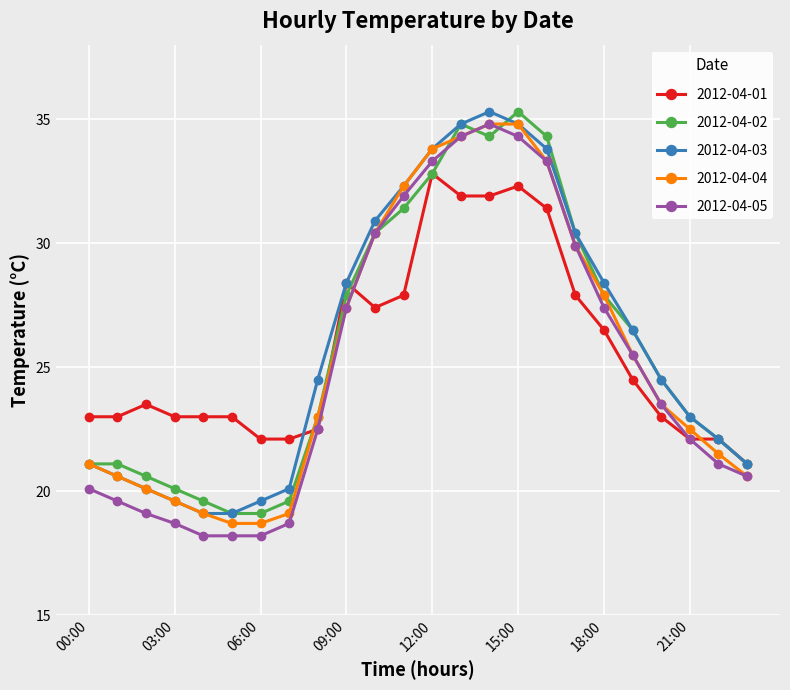

How many intersections are there between 2012-04-01 and 2012-04-04?

4